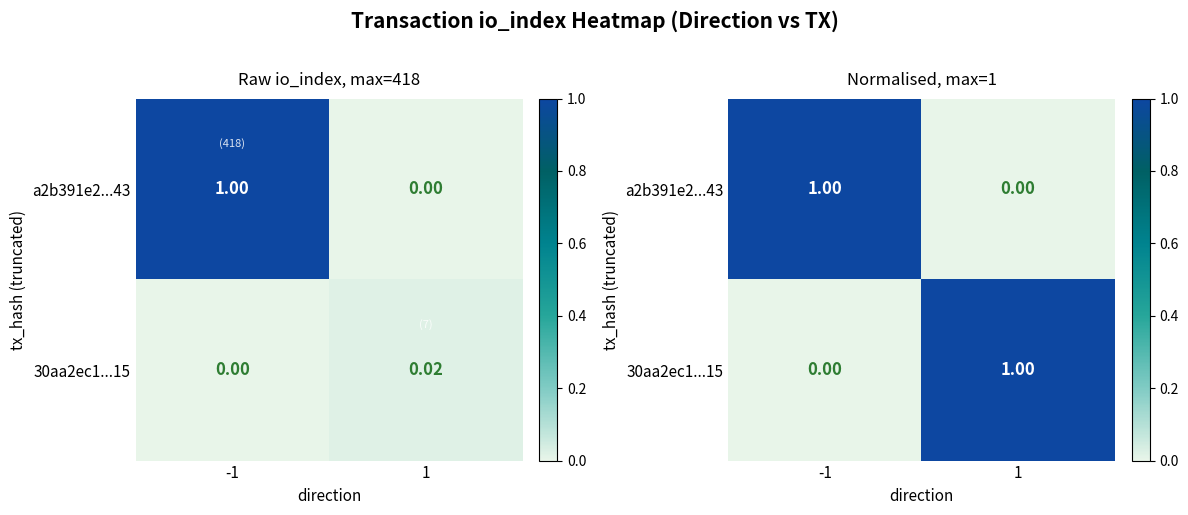

At which category is the sum across all series the highest?

-1